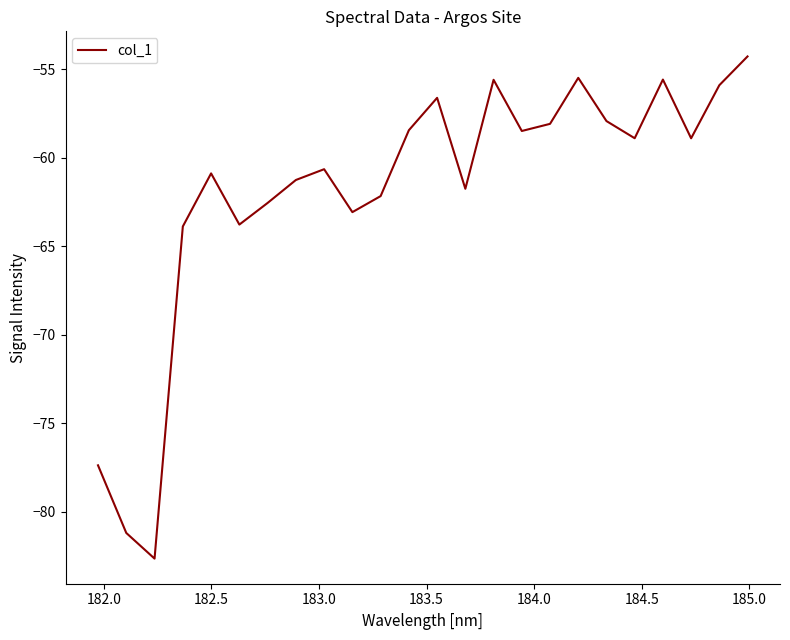

What is the difference between the second highest and minimum values?

27.2